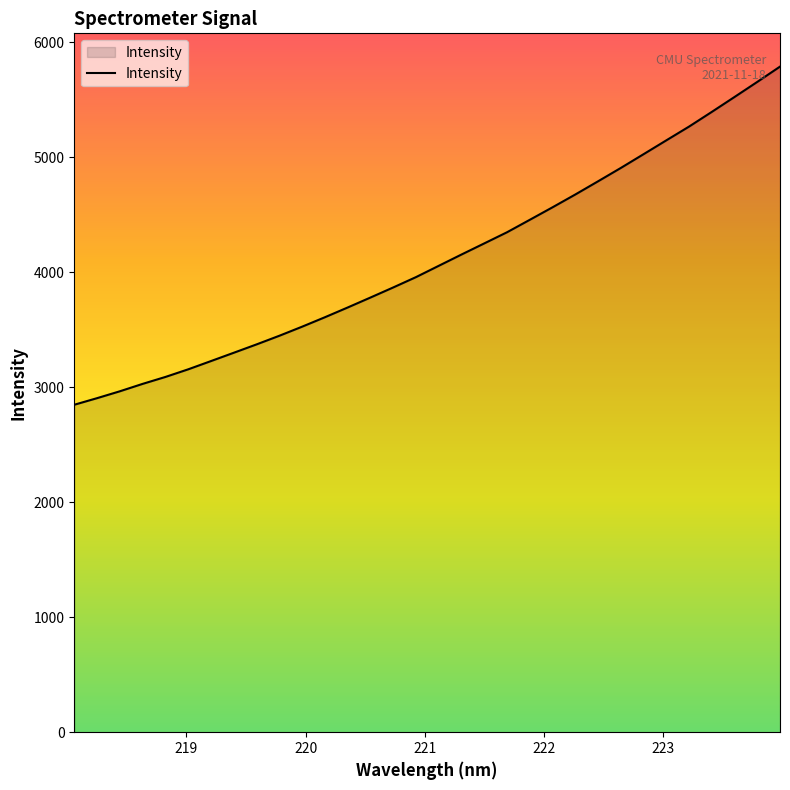

What is the difference between the maximum and minimum values?

2941.3